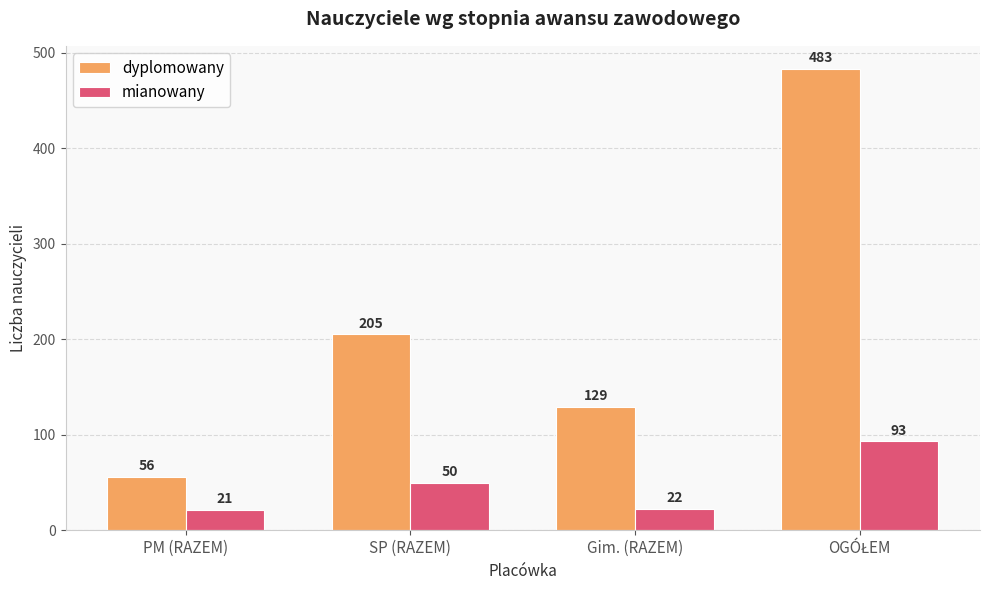

Between SP (RAZEM) and Gim. (RAZEM), which series saw the biggest shift?

dyplomowany